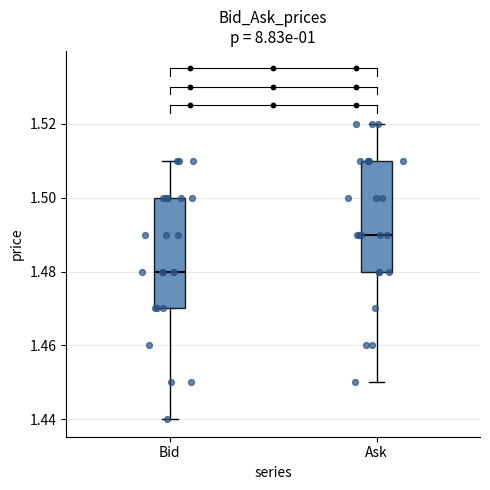

Where does the upper whisker of the box for Ask end on the y-axis? The values are not printed on the chart, so give them approximately, as read against the axis.

1.52